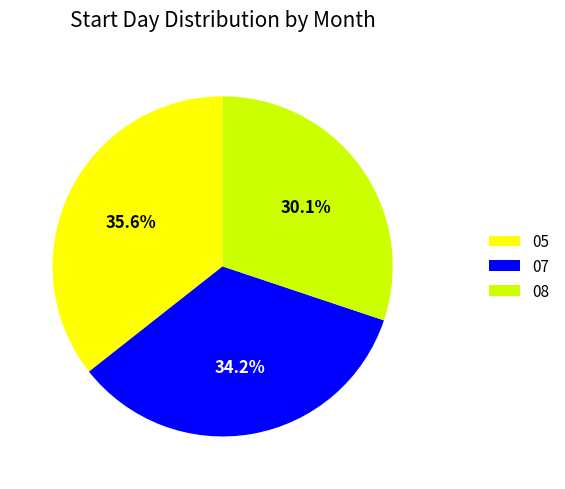

Is there a majority slice in this chart?

No